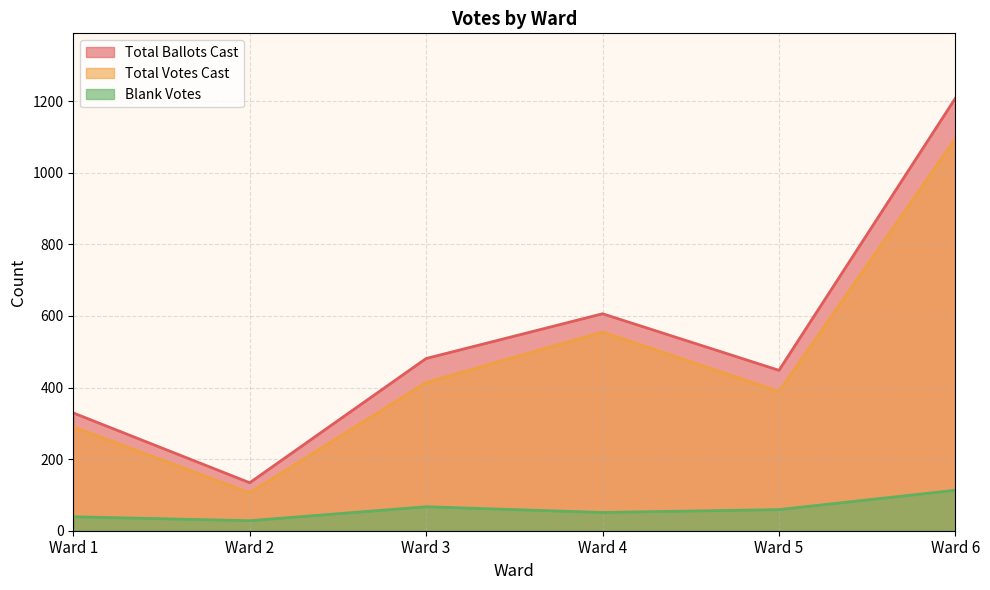

True or false: Blank Votes has more than 1 interior local peaks.

False